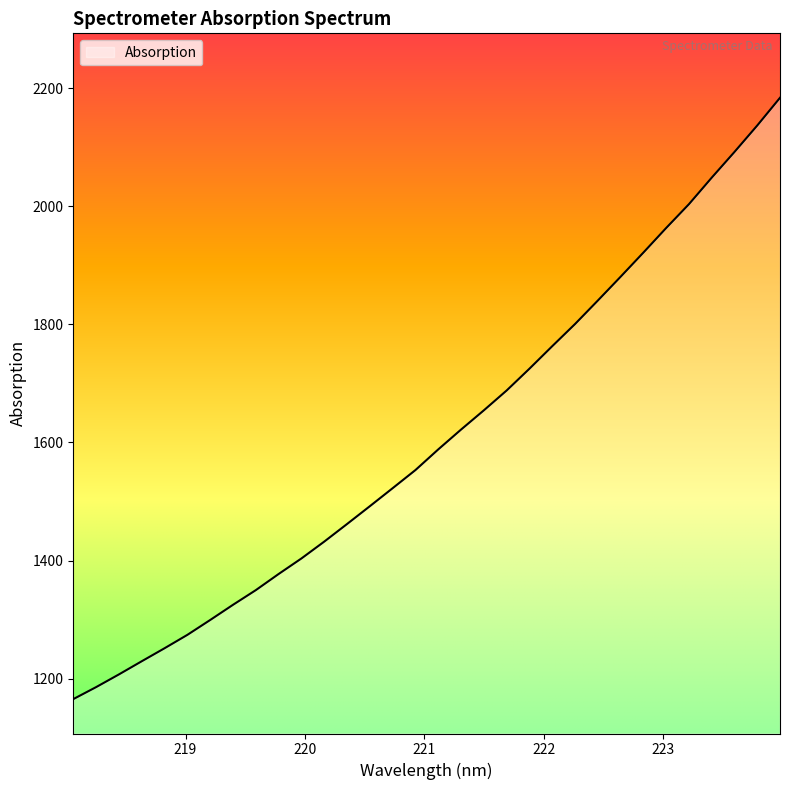

What is the difference between the maximum and minimum values?

1018.9